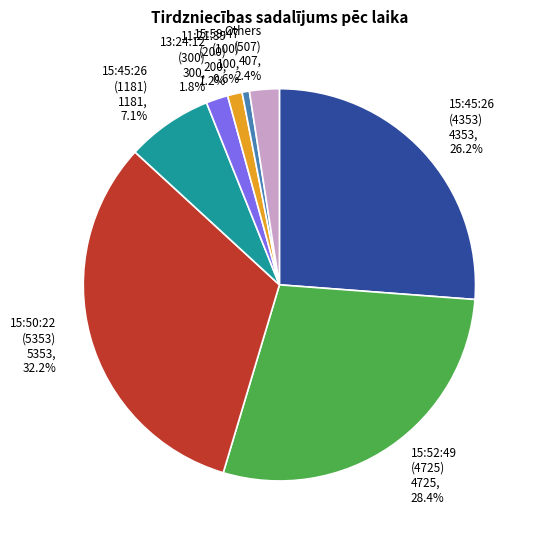

Approximately how many times larger is the value at 13:24:12 (300) 300, 1.8% compared to Others (507) 407, 2.4%?

0.7